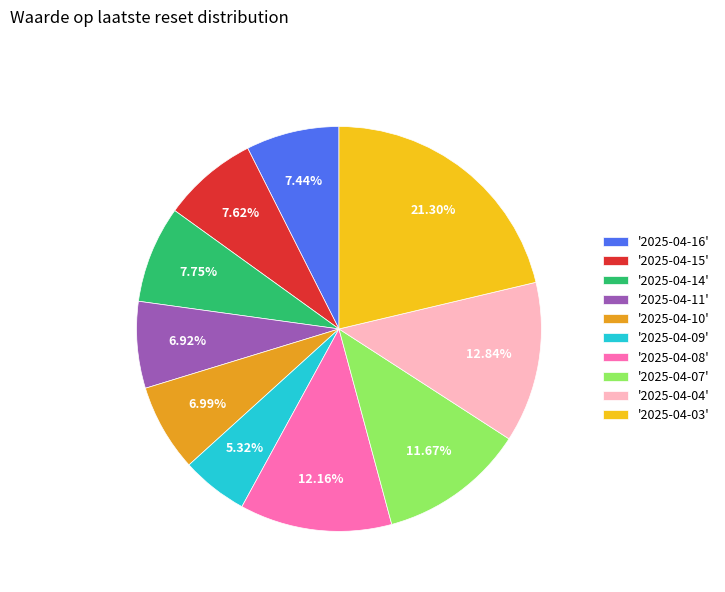

How many segments does this pie chart have?

10